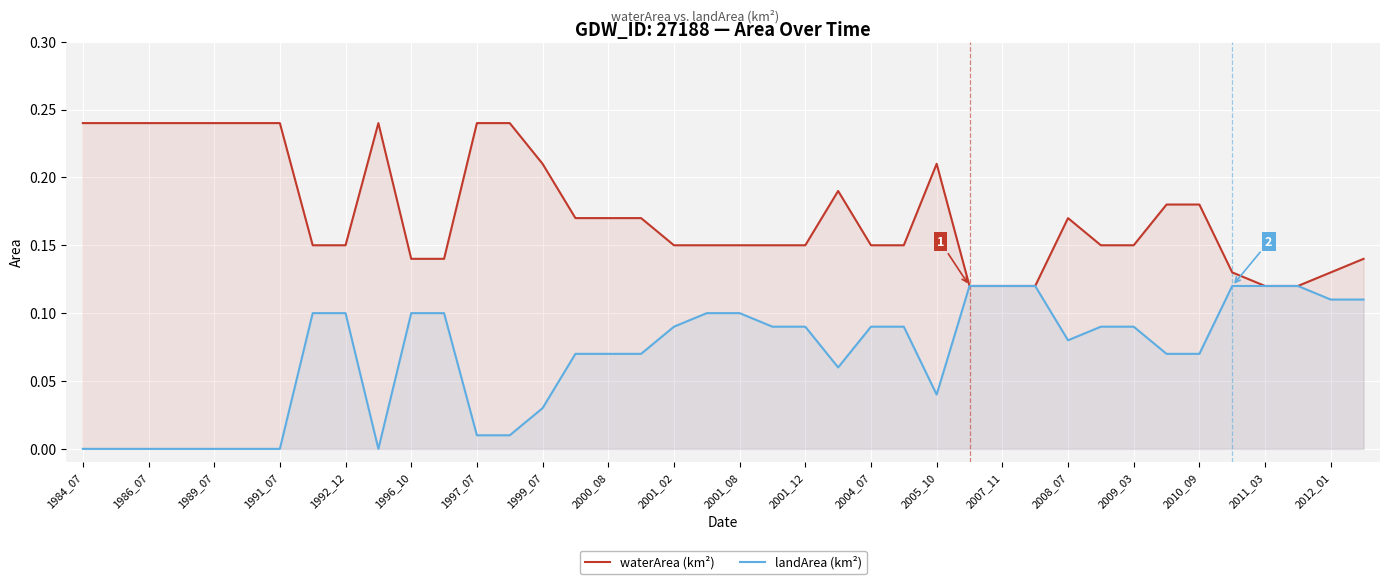

How many lines are shown in the chart?

2